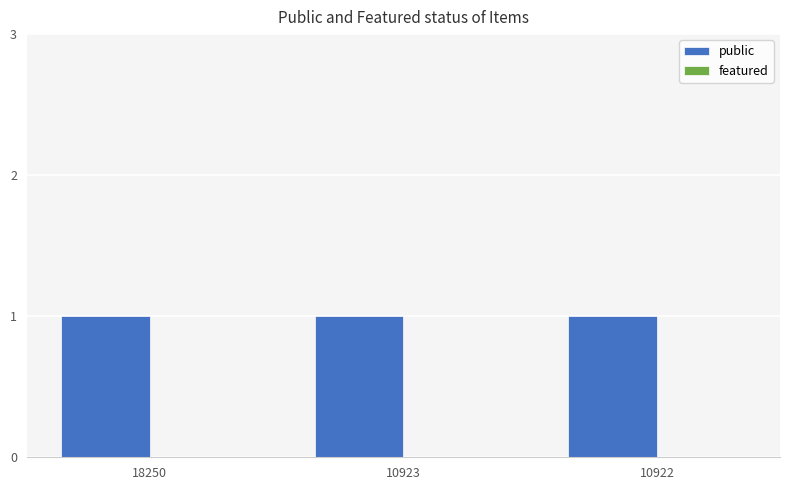

What is the spread (max minus min) of values at 10923?

1